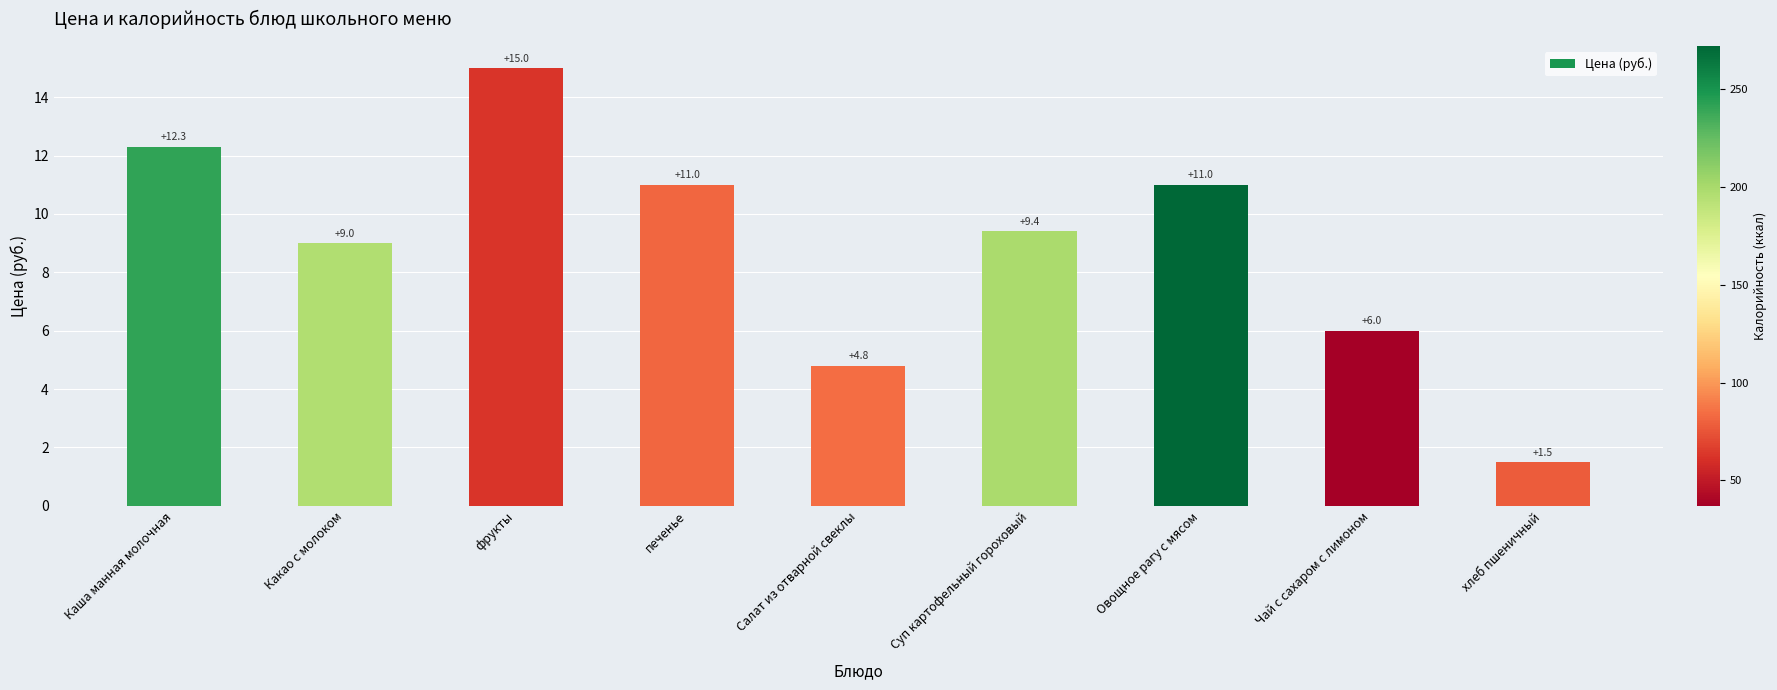

What position from the right is Салат из отварной свеклы?

5